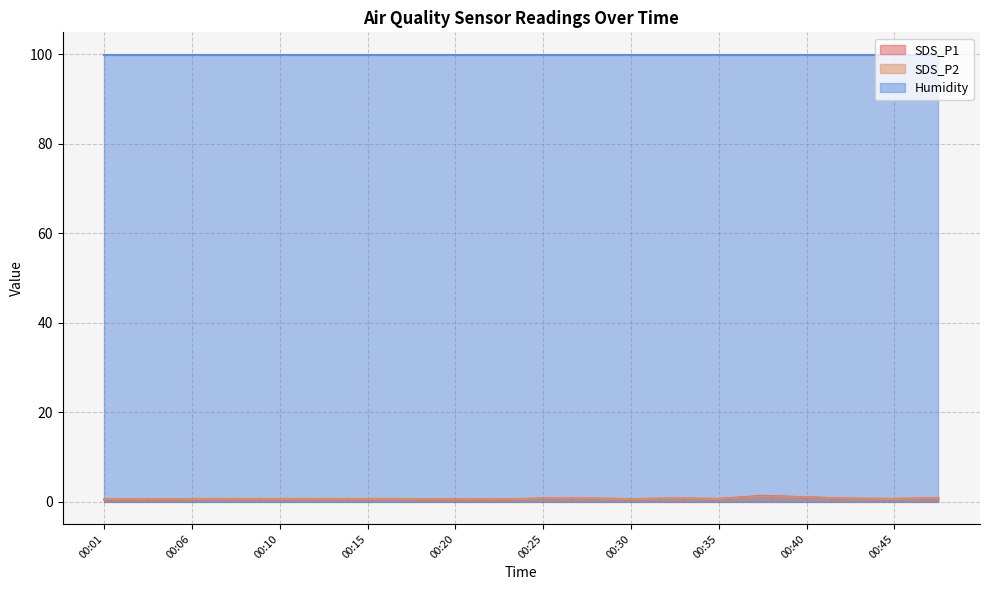

At how many categories does at least one series exceed 0?

20